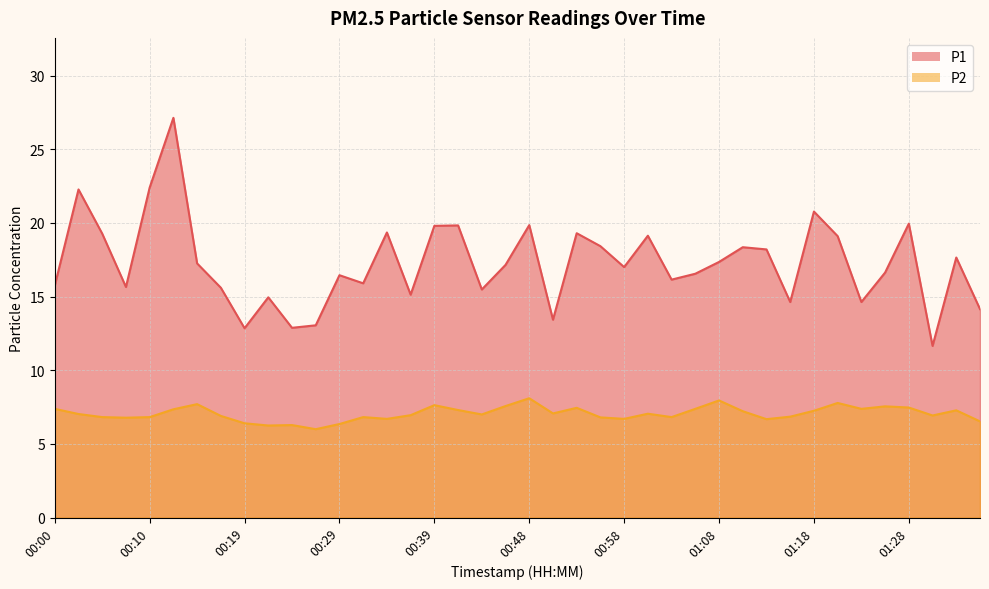

True or false: P1 has more than 2 points higher than both neighbors.

True